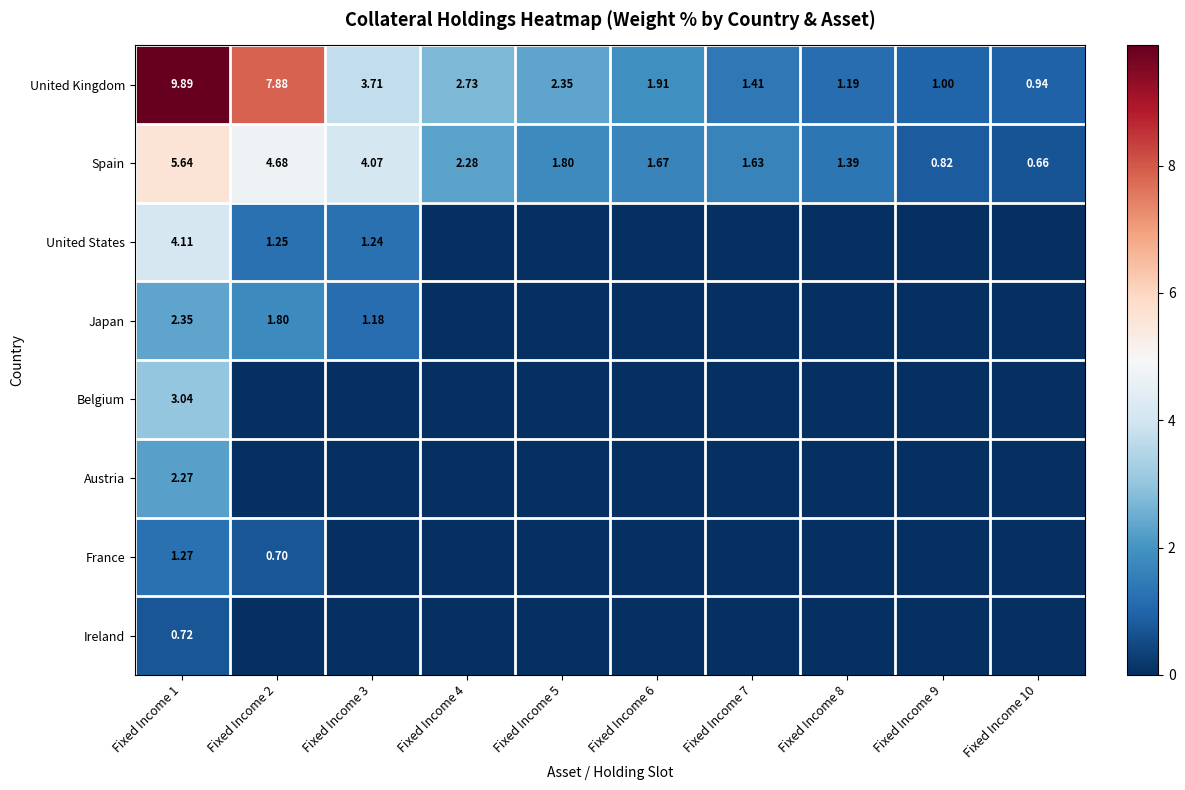

What is the difference between the second highest and second lowest values in the Japan series?

1.8